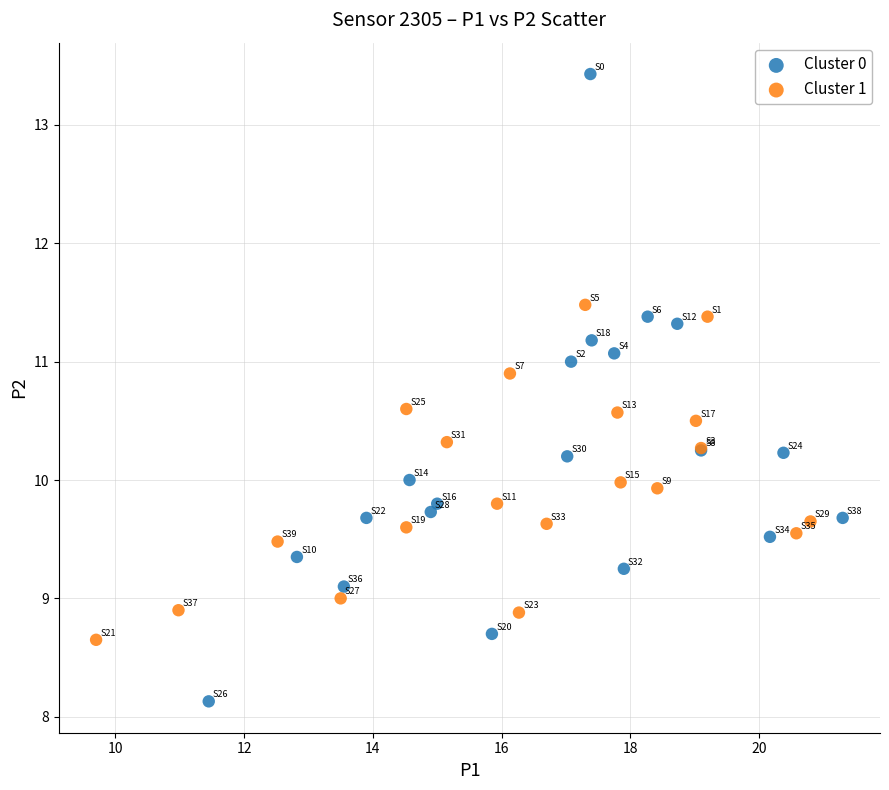

Which series has the widest spread of Y values?

Cluster 0